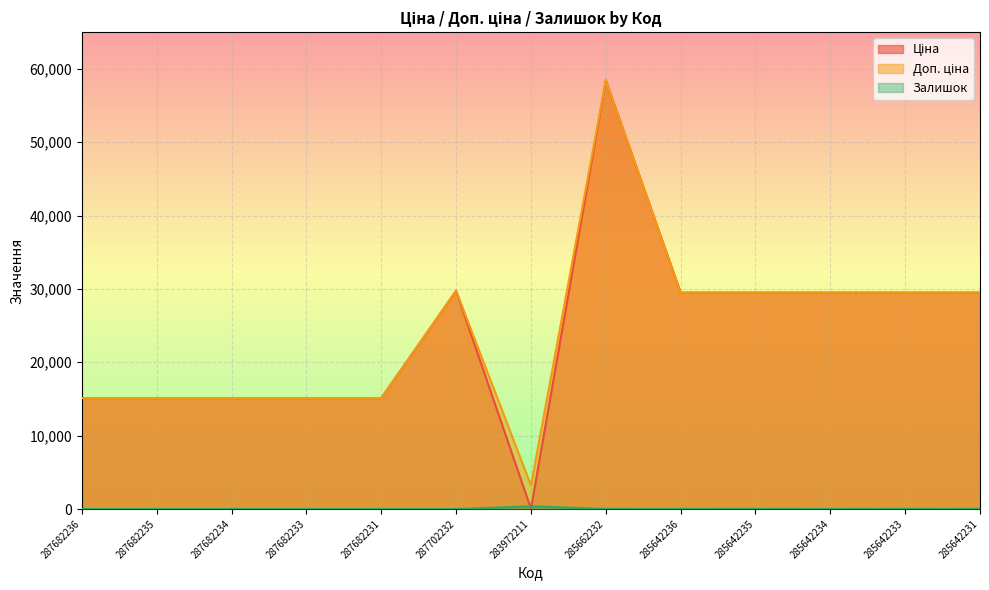

Which series has the widest spread of values?

Ціна